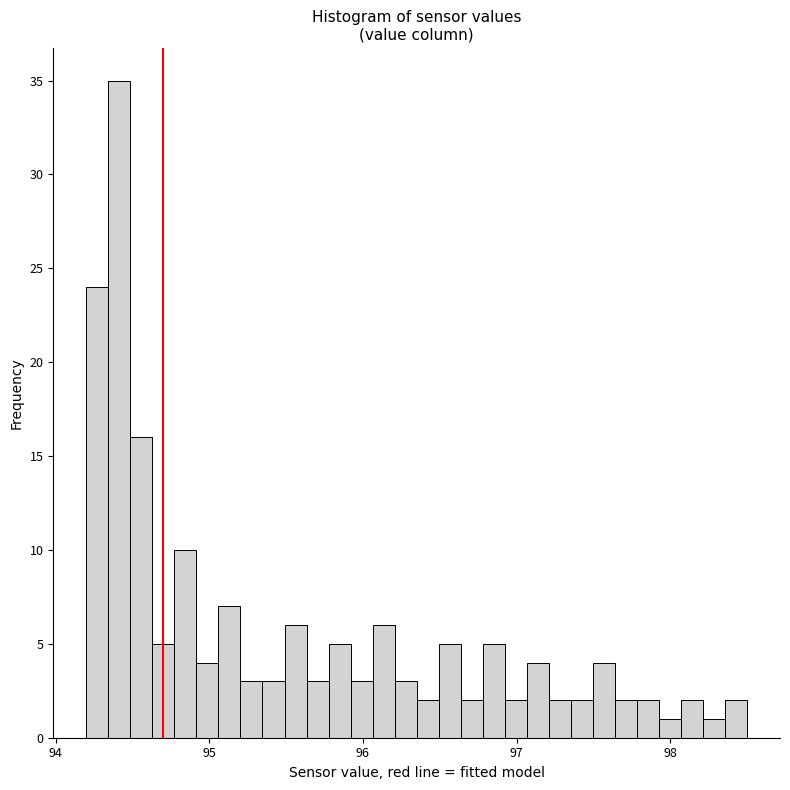

Around what value on the x-axis is the tallest bar? Give the approximate position of its centre, as read against the axis.

94.4